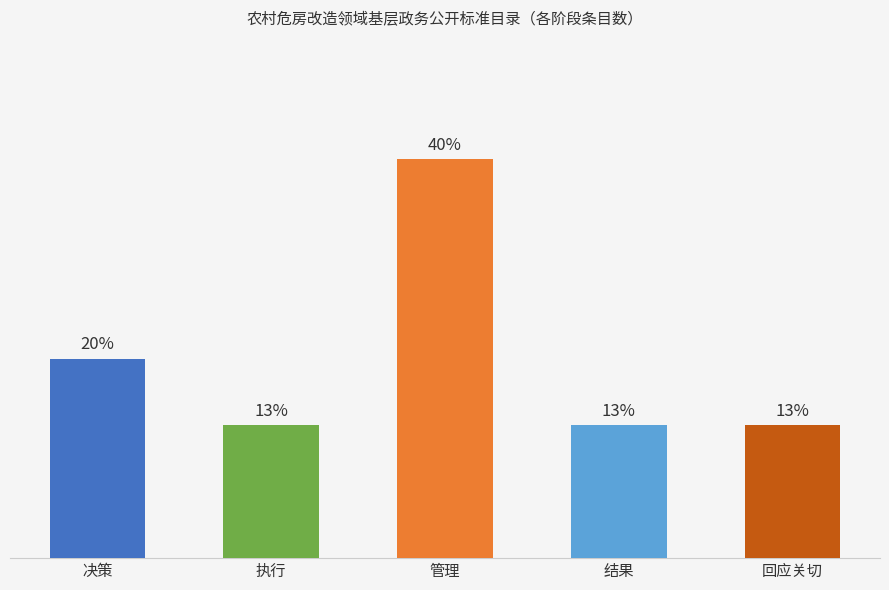

List the labels in order of value, largest first.

管理, 决策, 执行, 结果, 回应关切